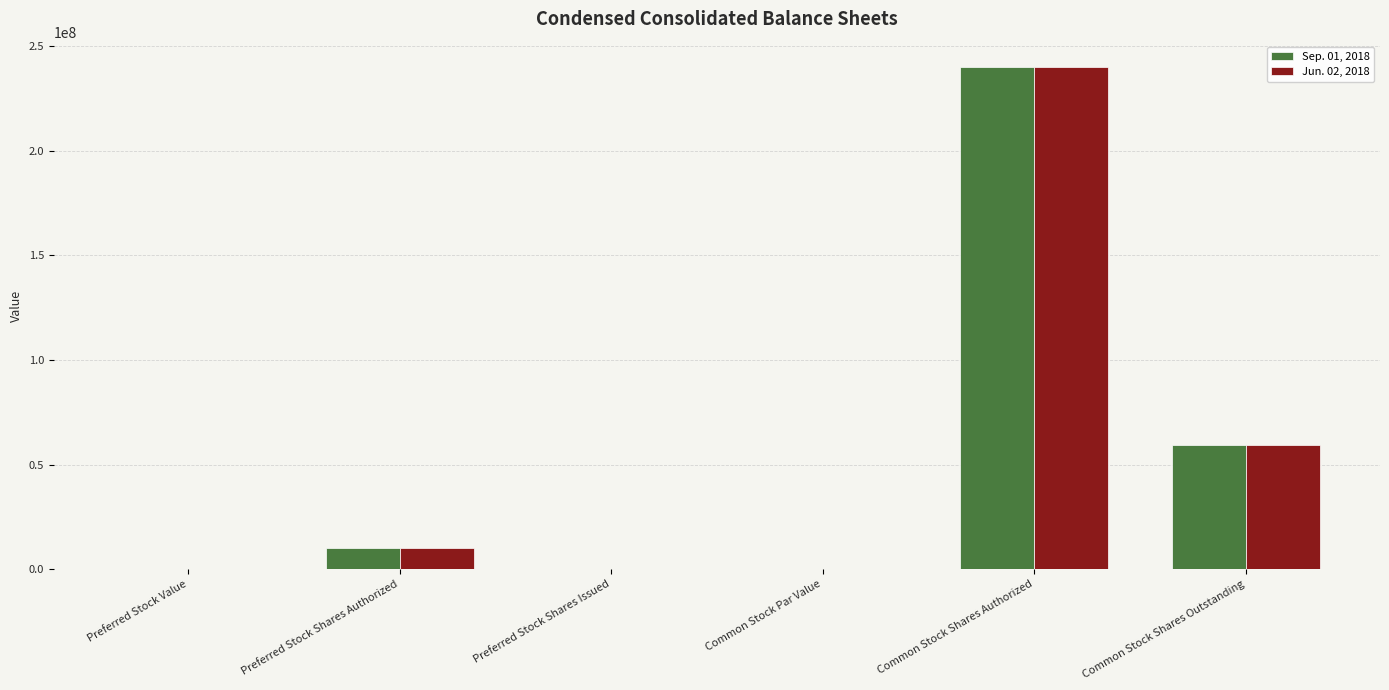

Are the bars horizontal?

No